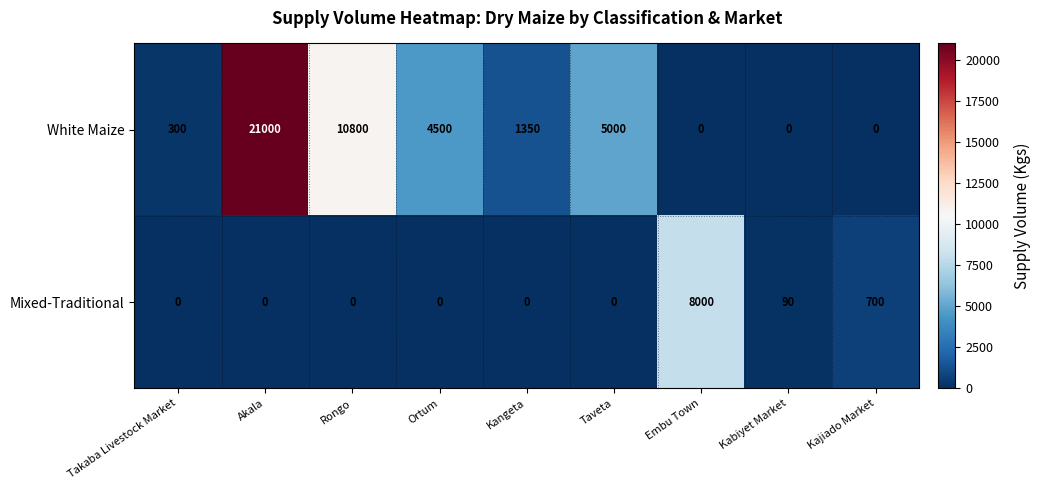

Which series has the widest spread of values?

White Maize